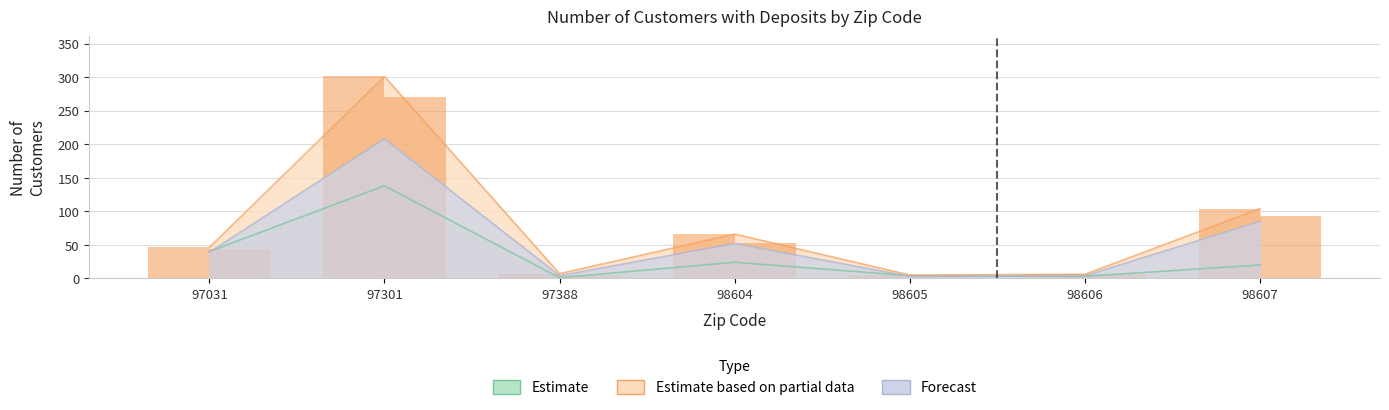

What is the value of the Residential Jan bar at the 2nd from the left?

301